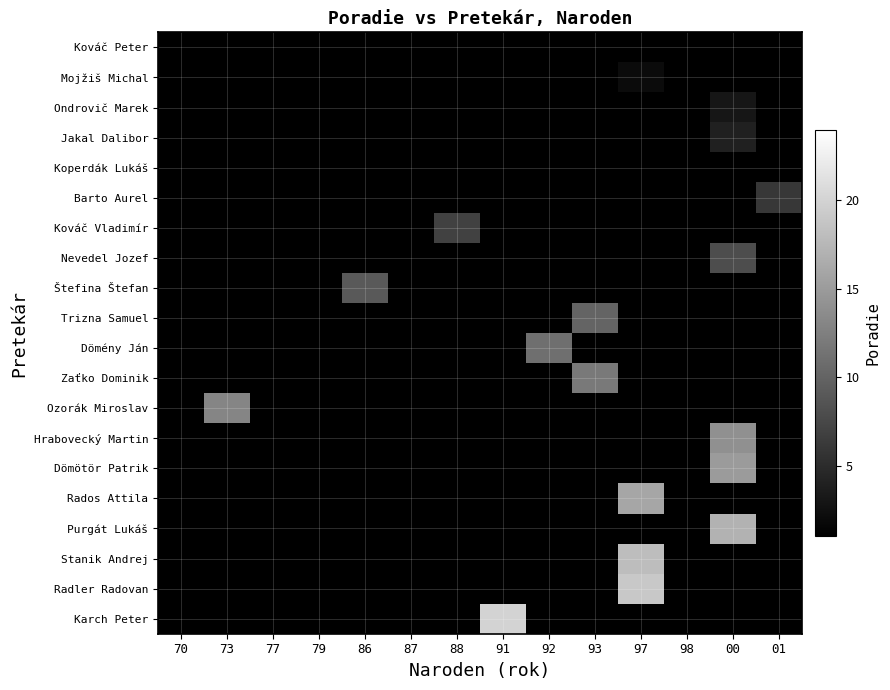

At which category does the chart reach its minimum across all series?

91